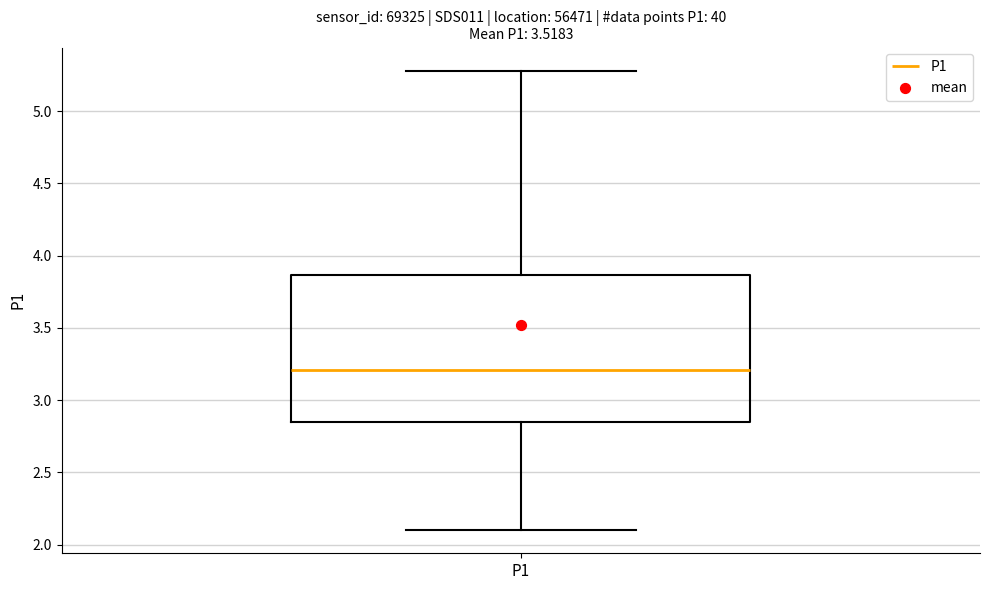

Transcribe this box plot: give where the median line is, the range the box spans, and where the two whiskers end, as read against the y-axis. The values are not printed on the chart, so give them approximately, as read against the axis.

median 3.20, box 2.85 to 3.85, whiskers 2.10 to 5.30